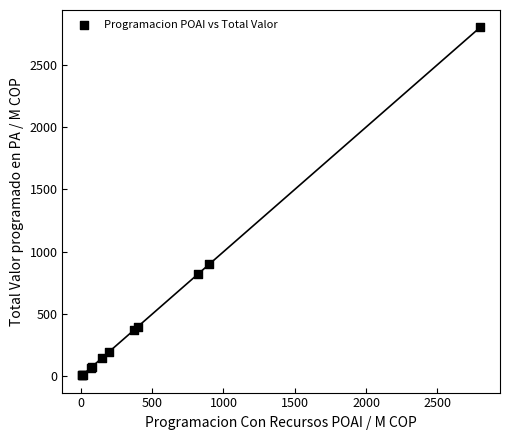

What Y value in the scatter plot is closest to 1405?

900